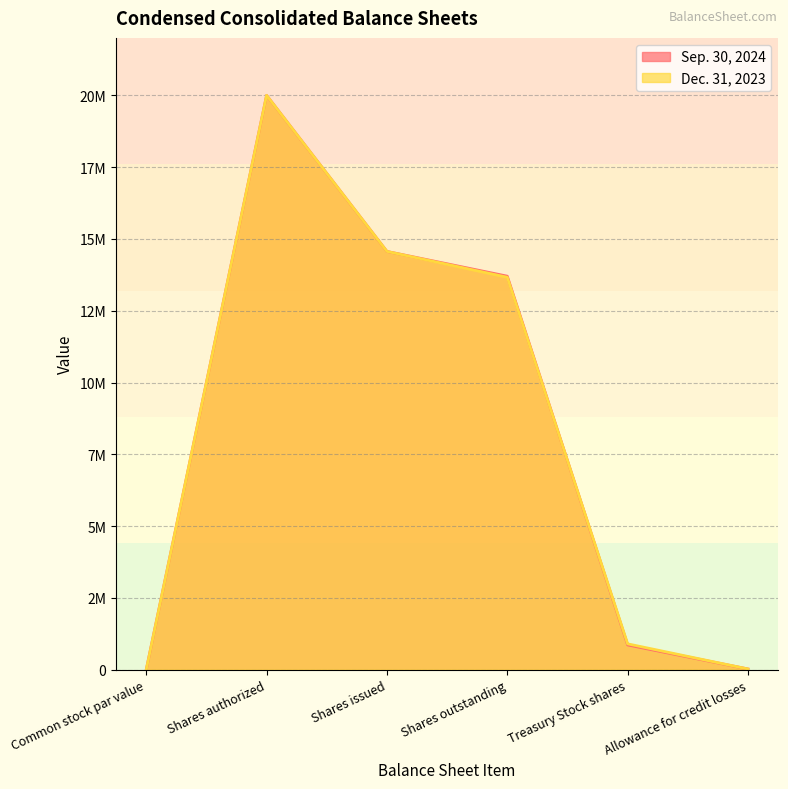

What is the difference between the maximum and minimum values in the Sep. 30, 2024 series?

20000000